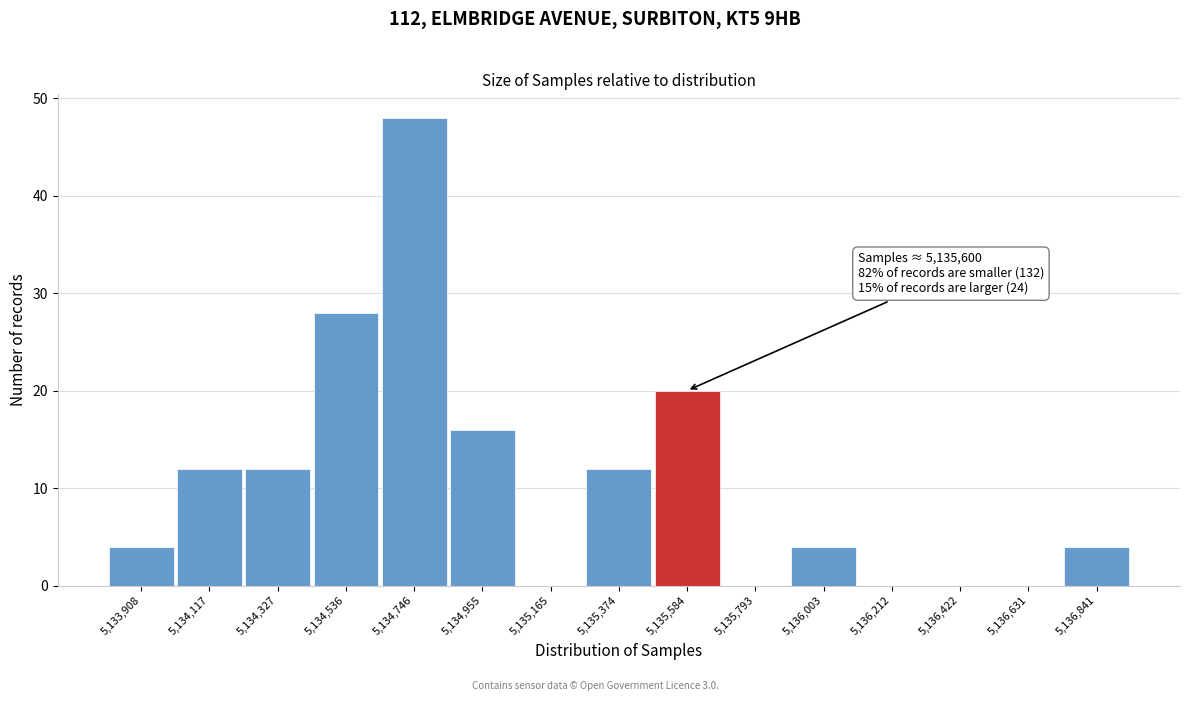

Reading right to left, extract all data points from this chart.

5,136,841=4	5,136,631=0	5,136,422=0	5,136,212=0	5,136,003=4	5,135,793=0	5,135,584=20	5,135,374=12	5,135,165=0	5,134,955=16	5,134,746=48	5,134,536=28	5,134,327=12	5,134,117=12	5,133,908=4